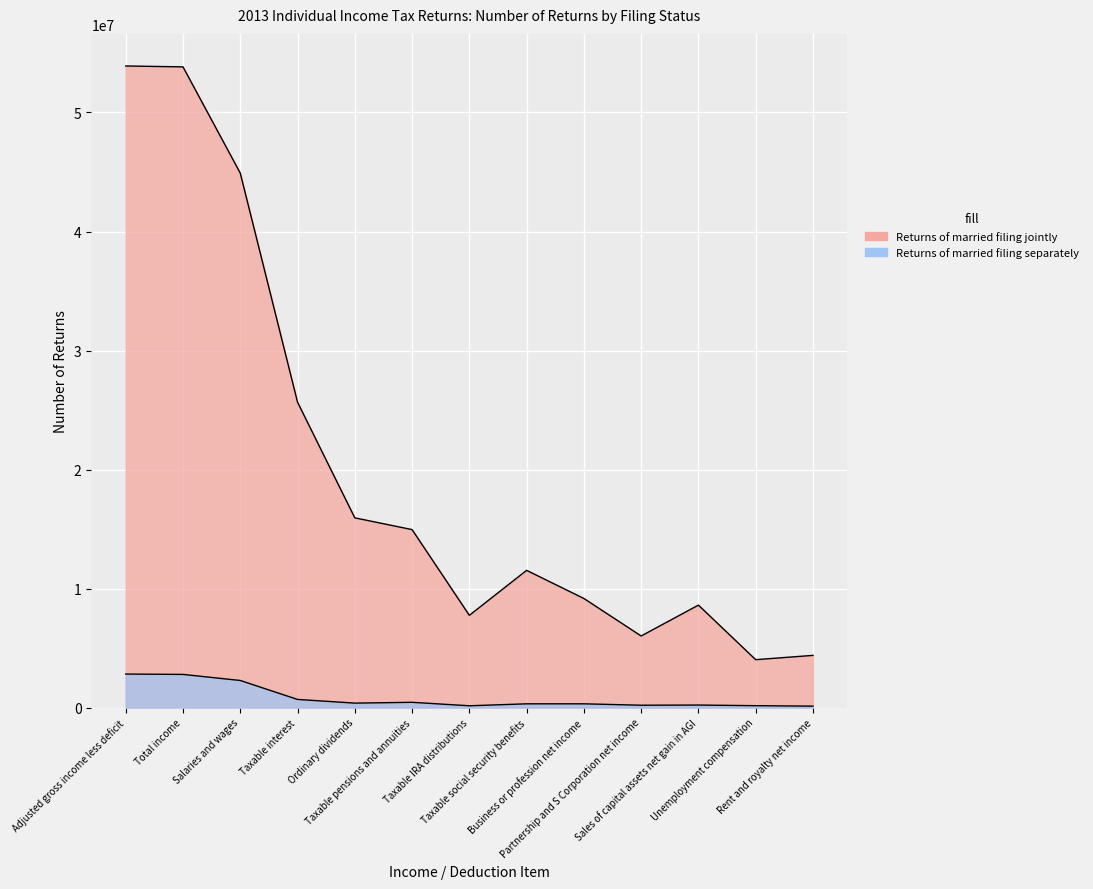

True or false: Returns of married persons filing jointly and Returns of married persons filing separately cross at least once.

False